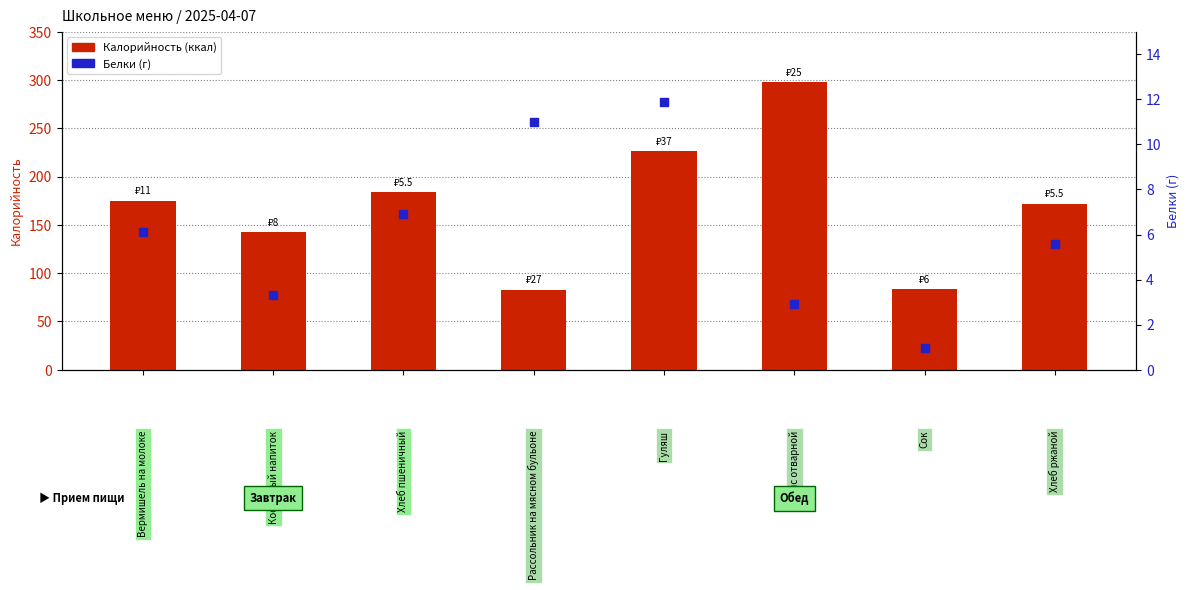

Which series reaches the minimum Y coordinate?

Белки (г)